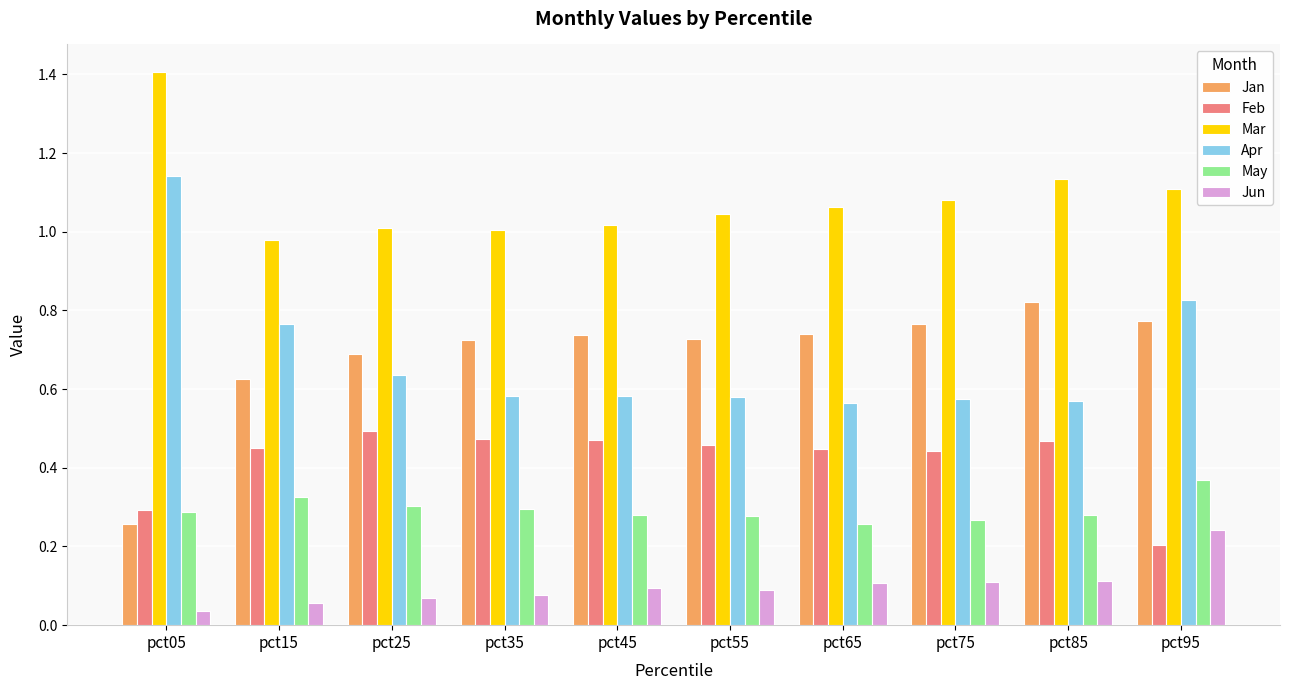

Which category has the highest value across all series?

pct05